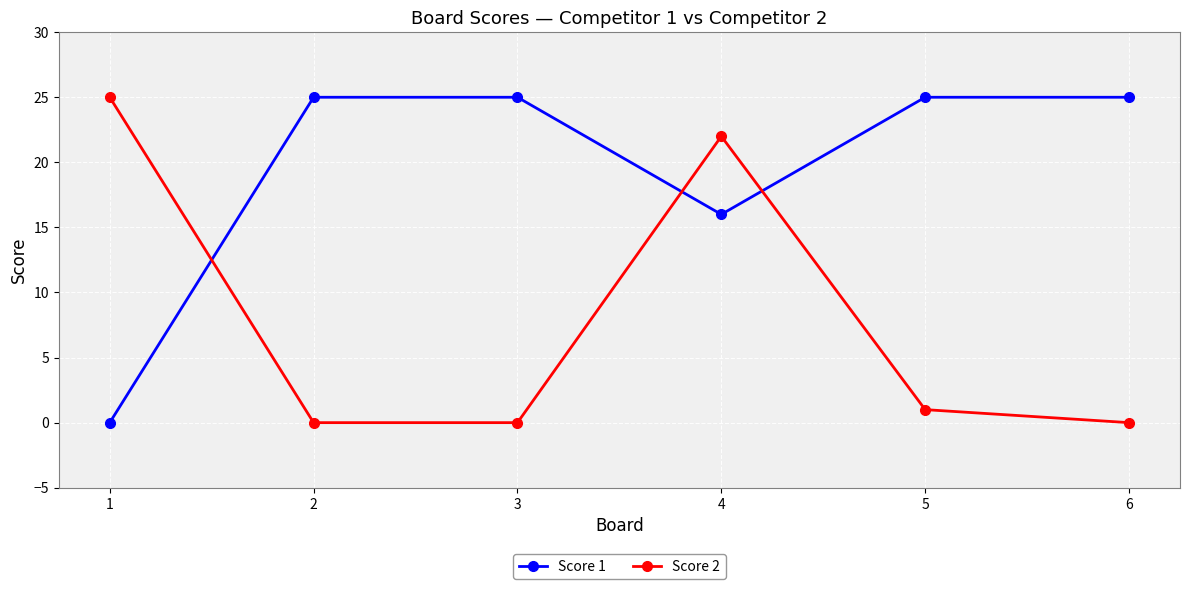

What is the maximum value for Score 2?

25